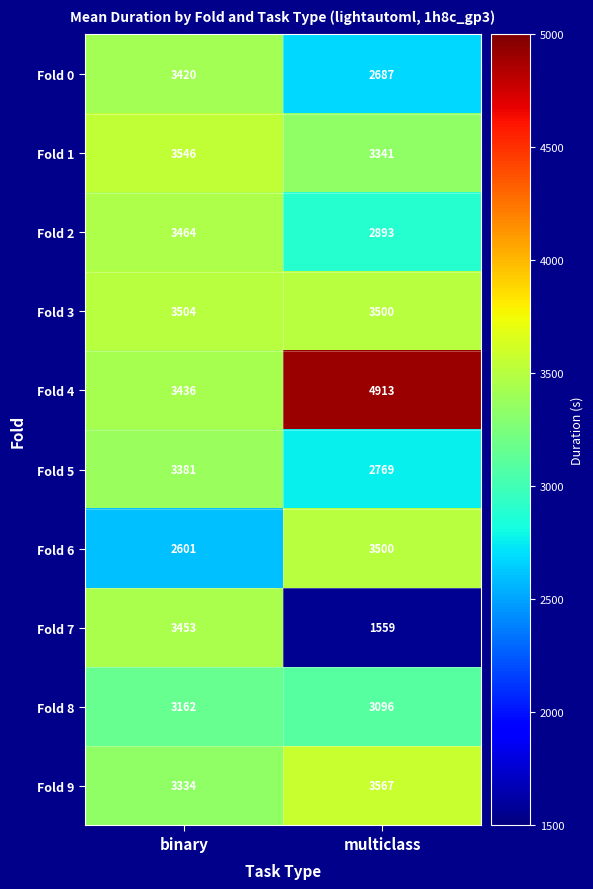

What is the spread (max minus min) of values at multiclass?

3354